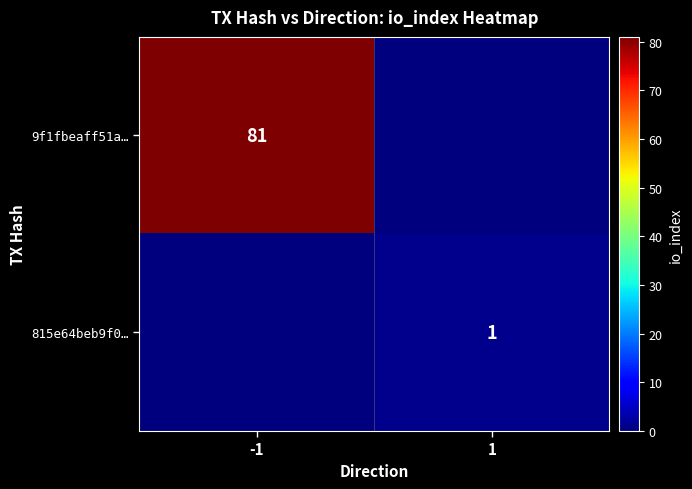

True or false: 815e64beb9f0… has a value of 1 at 1.

True